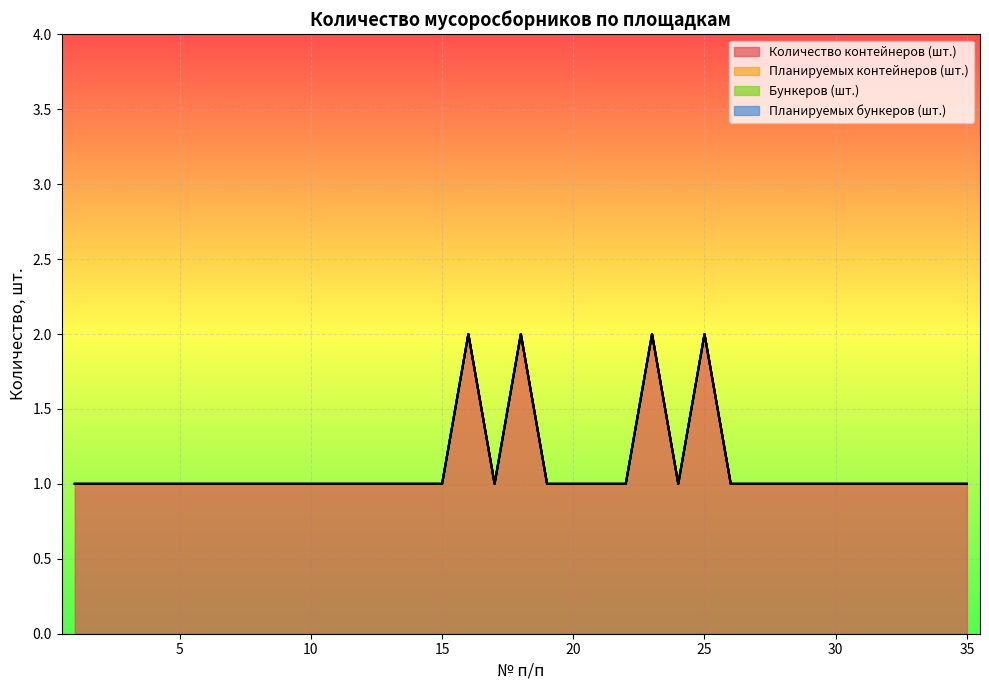

Which series has the largest total across all categories?

Количество контейнеров (шт.)